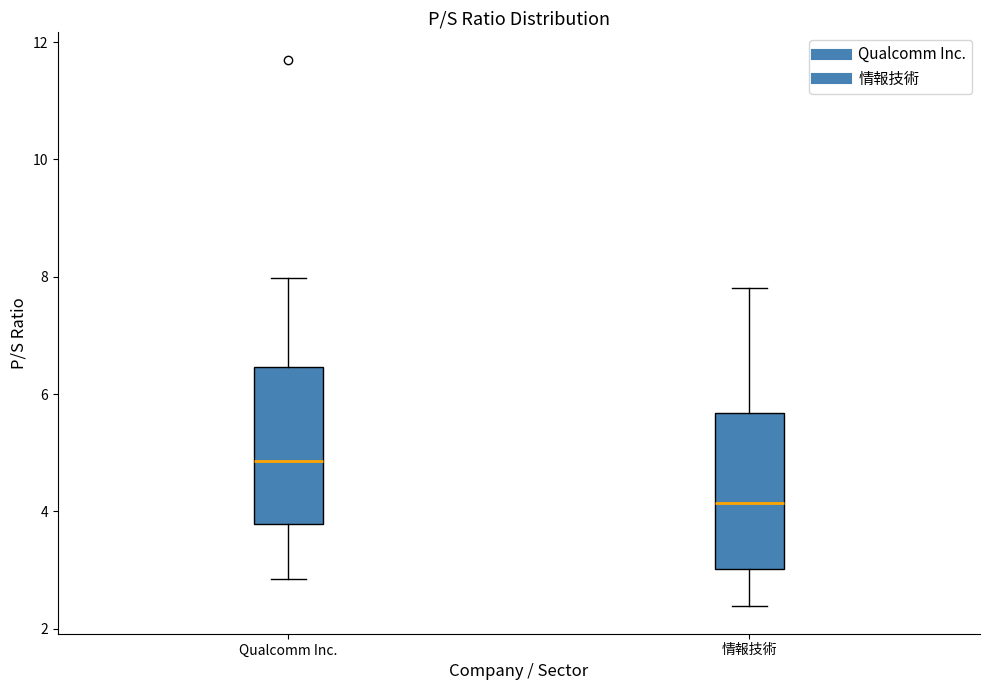

Reading left to right, read every box against the y-axis: the position of its median line, the range the box covers, and the ends of its whiskers. The values are not printed on the chart, so give them approximately, as read against the axis.

Qualcomm Inc.: median 4.8, box 3.8 to 6.4, whiskers 2.8 to 8.0
情報技術: median 4.2, box 3.0 to 5.6, whiskers 2.4 to 7.8